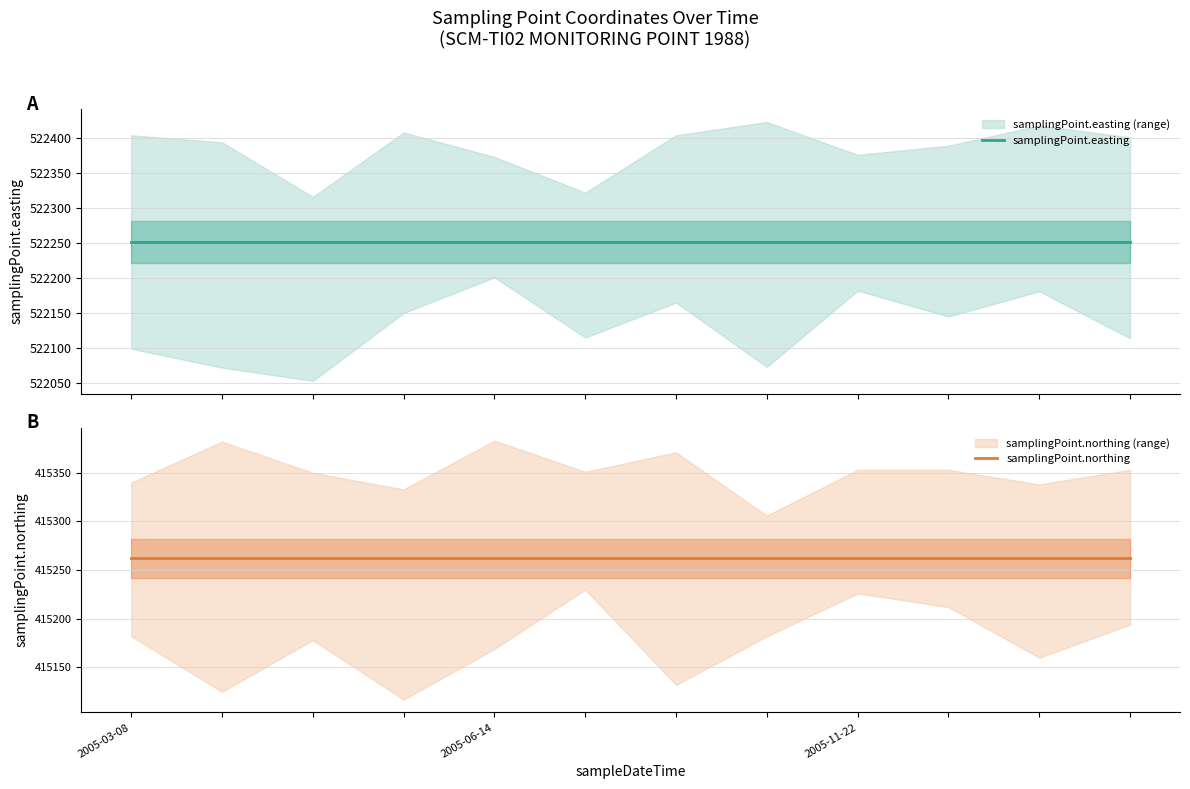

How many series are shown in this chart?

2